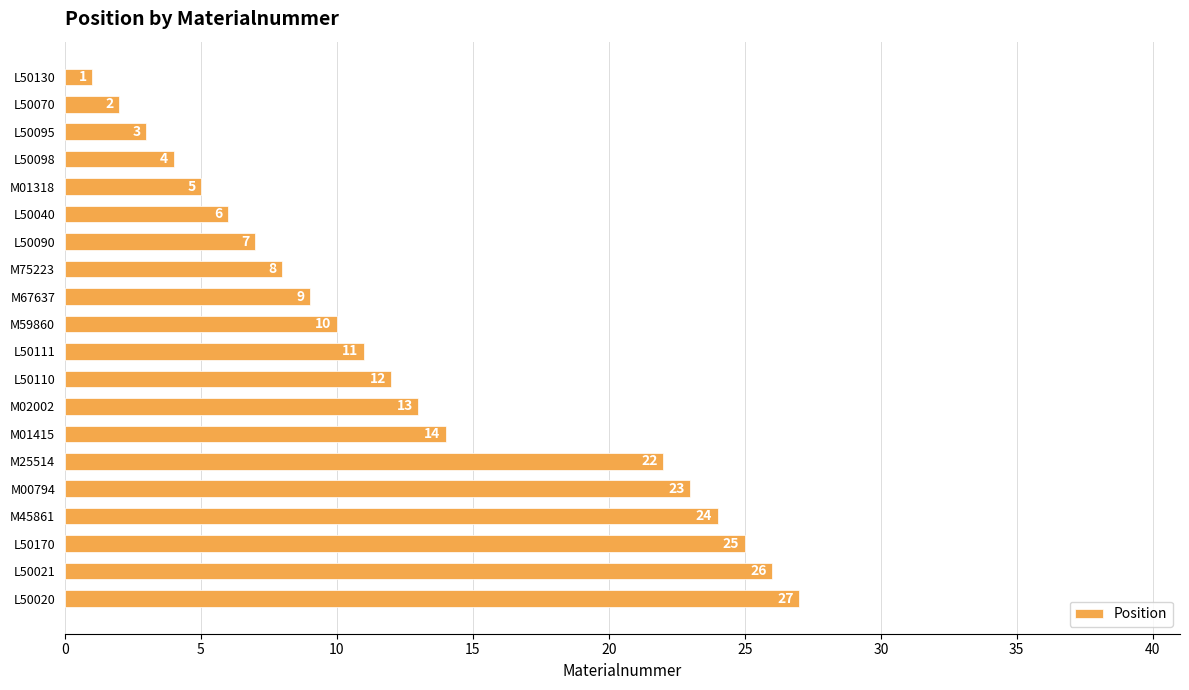

What is the sum of all values?

252